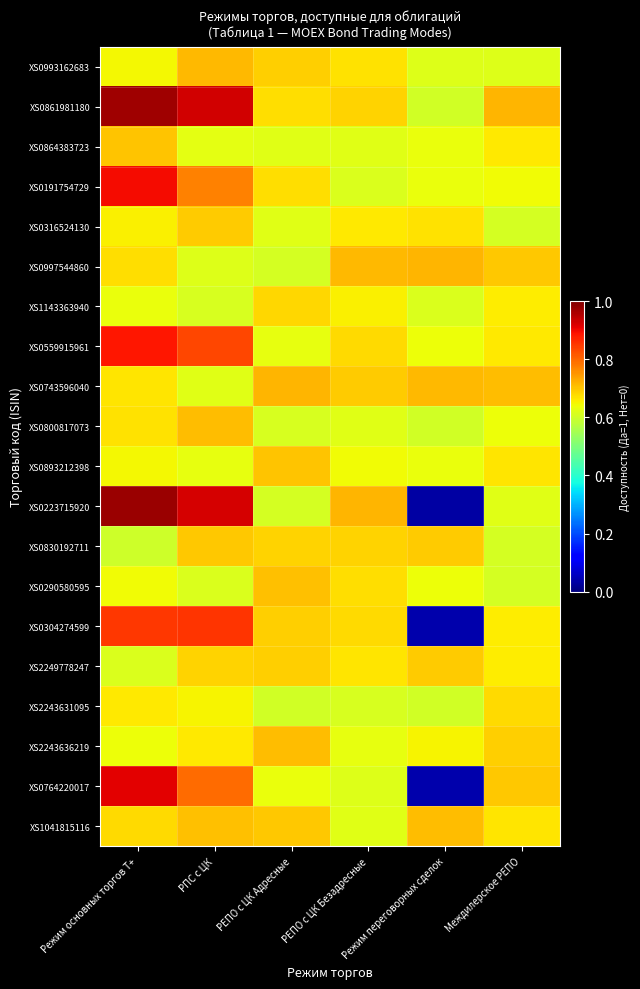

Which category has the highest value across all series?

Режим основных торгов Т+